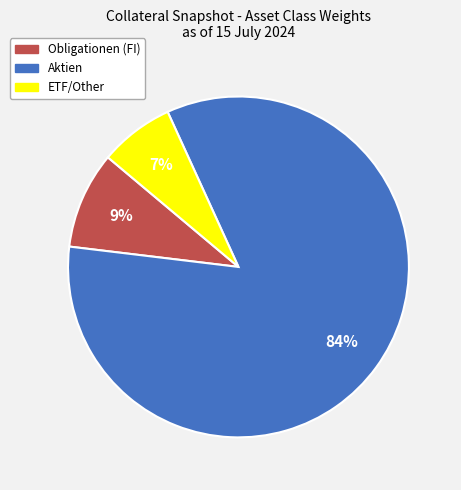

Does any single category account for the majority?

Yes